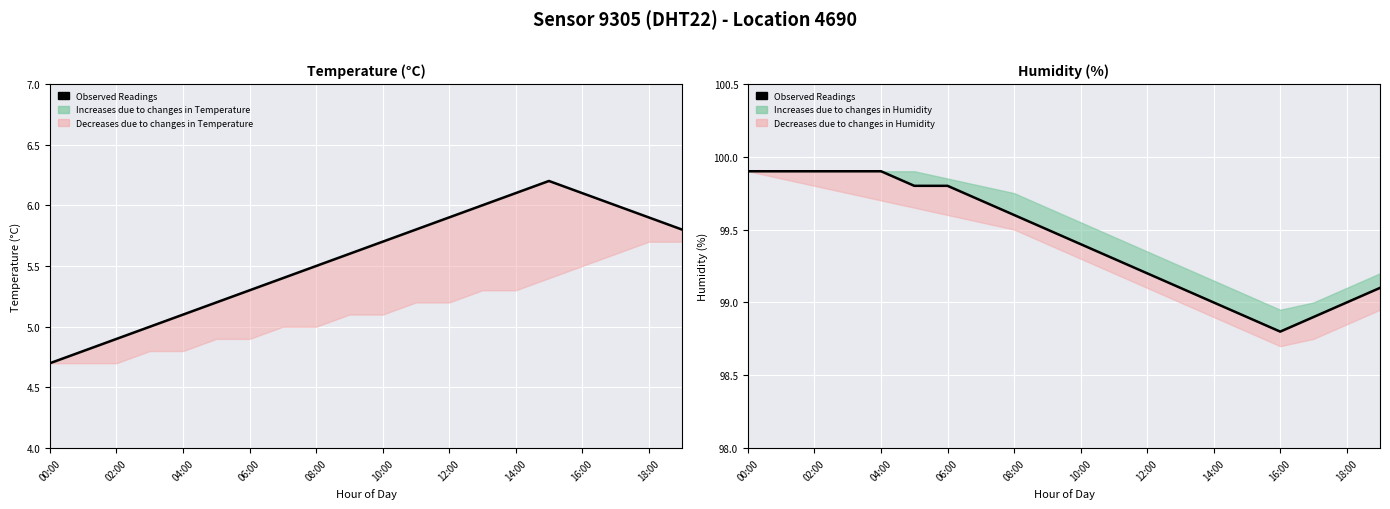

At which label is the value closest to 99?

14:00